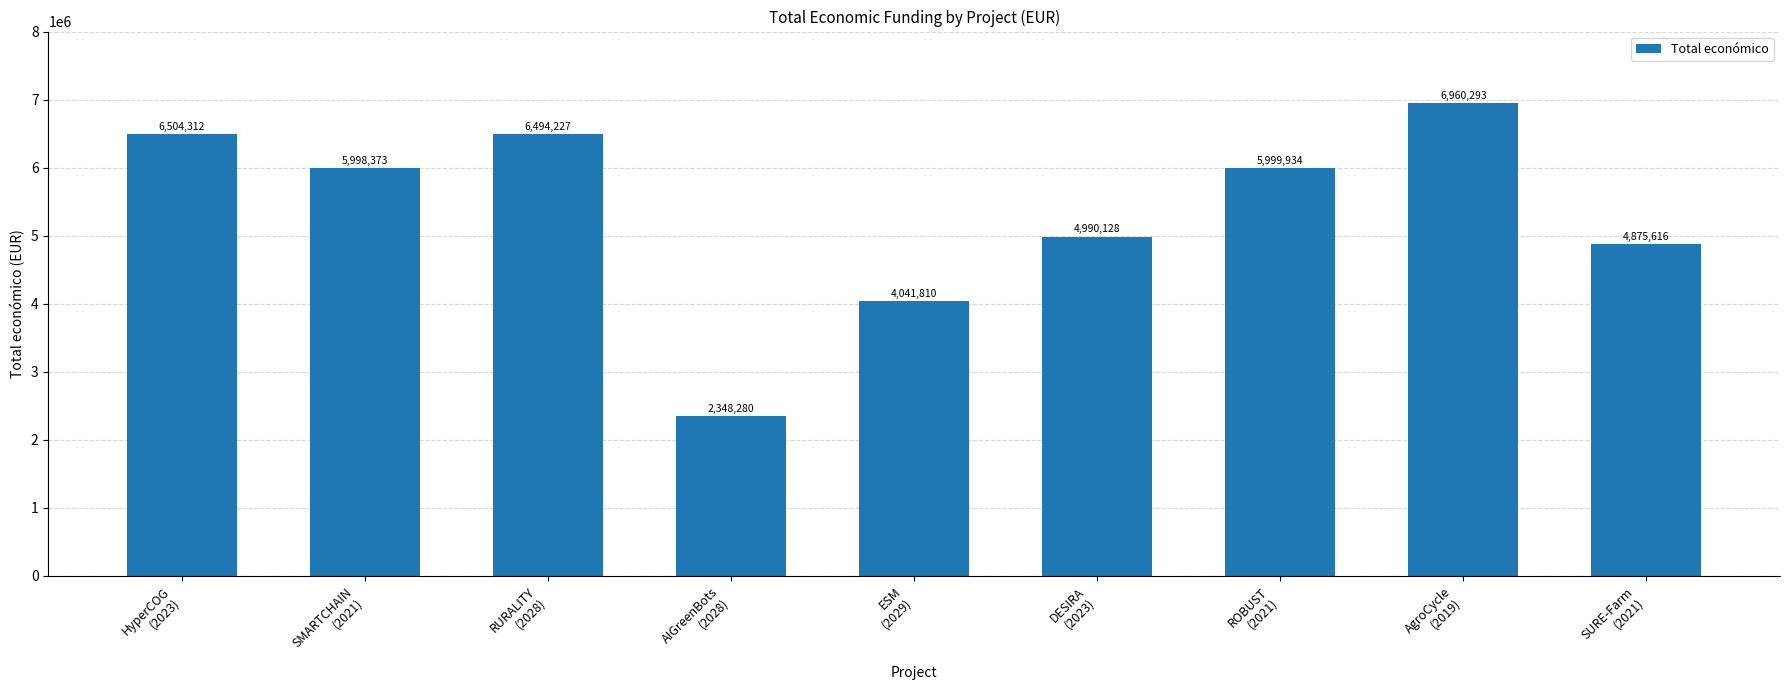

Count the number of categories in the chart.

9